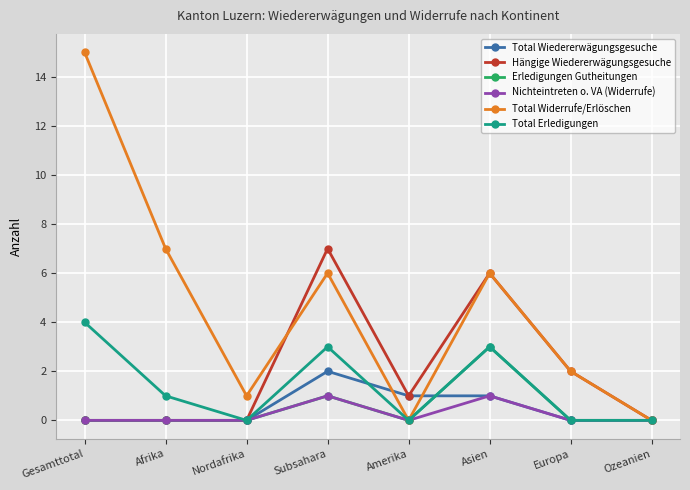

What value does the Total Wiedererwägungsgesuche series have at Asien?

1